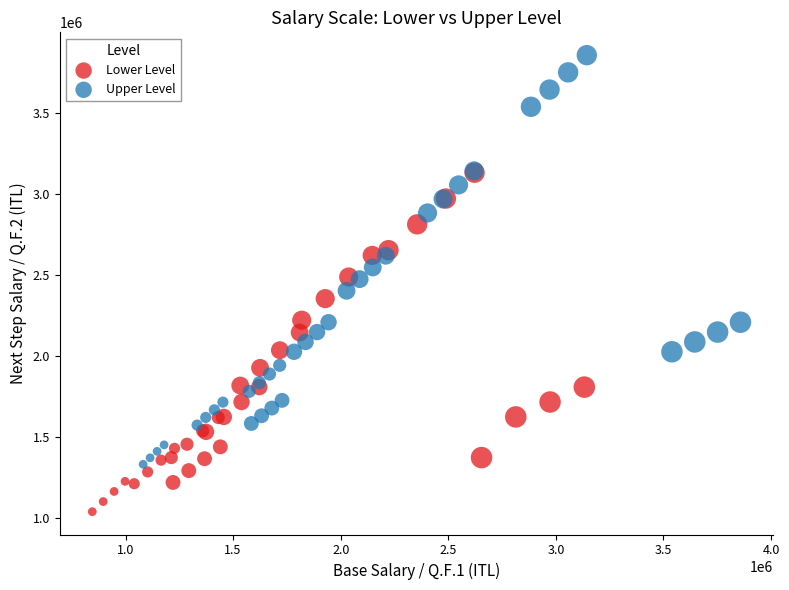

Which series reaches the minimum Y coordinate?

Lower Level